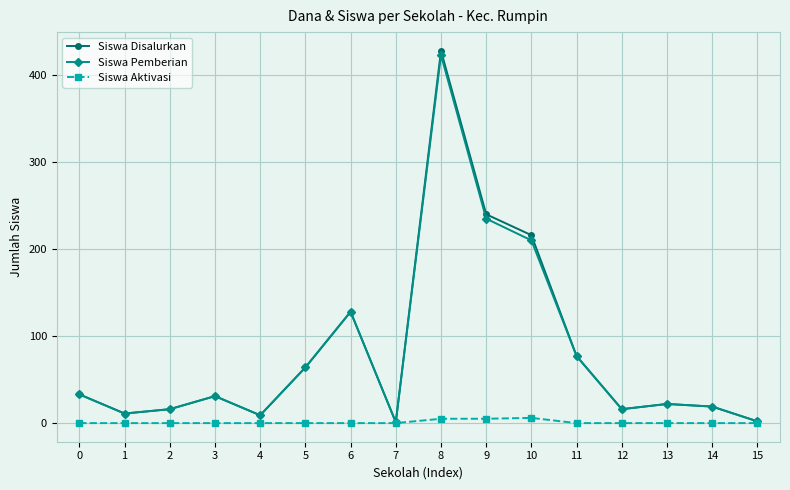

At which category is the sum across all series the highest?

8